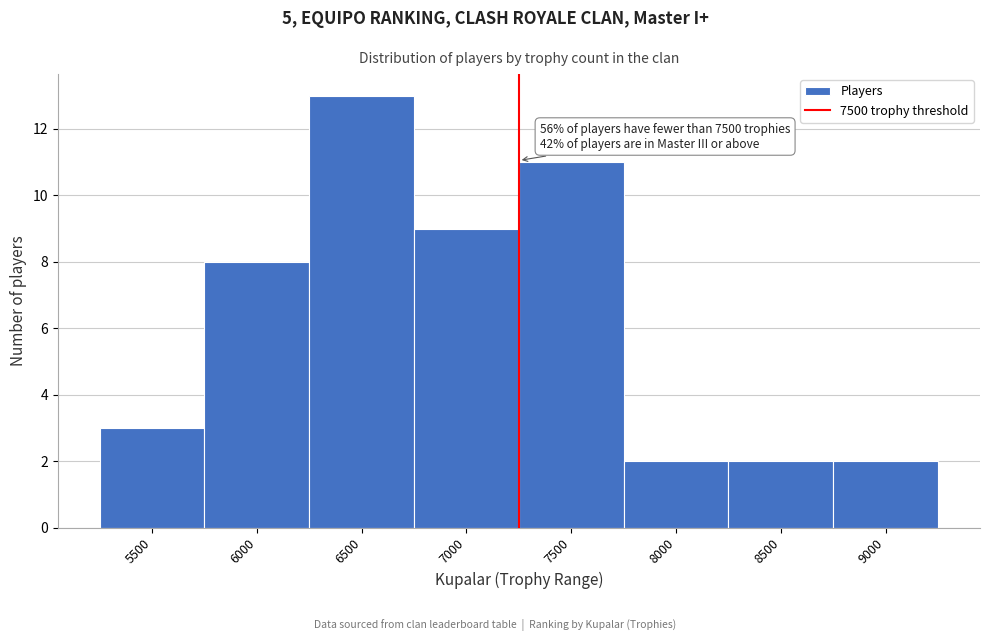

Reading left to right, transcribe all the data shown in this chart.

3	8	13	9	11	2	2	2